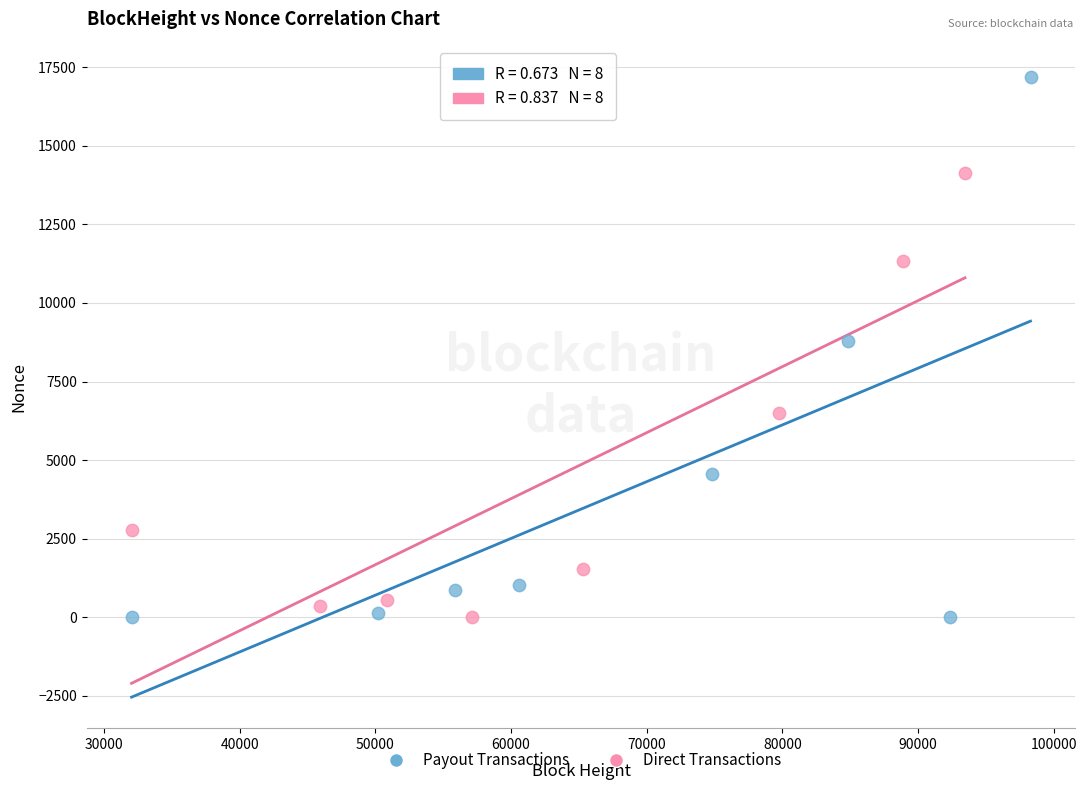

Which series has the largest Y range (max minus min)?

Payout Transactions